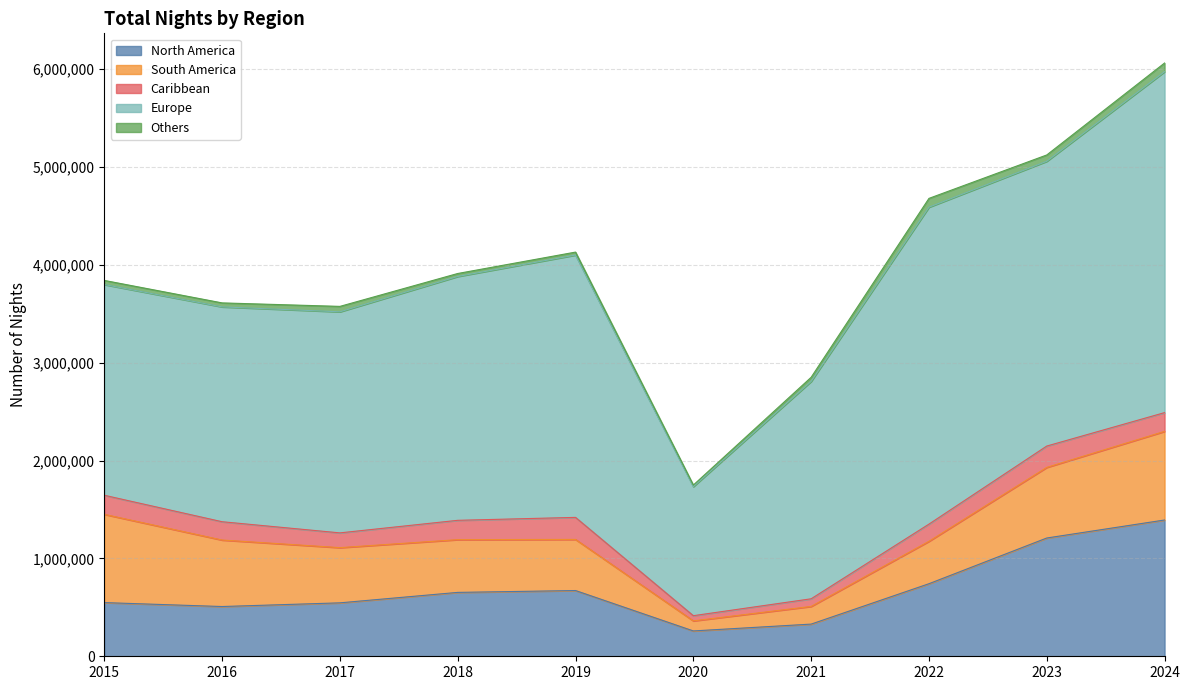

Where does the North America series first go above 653009?

2019